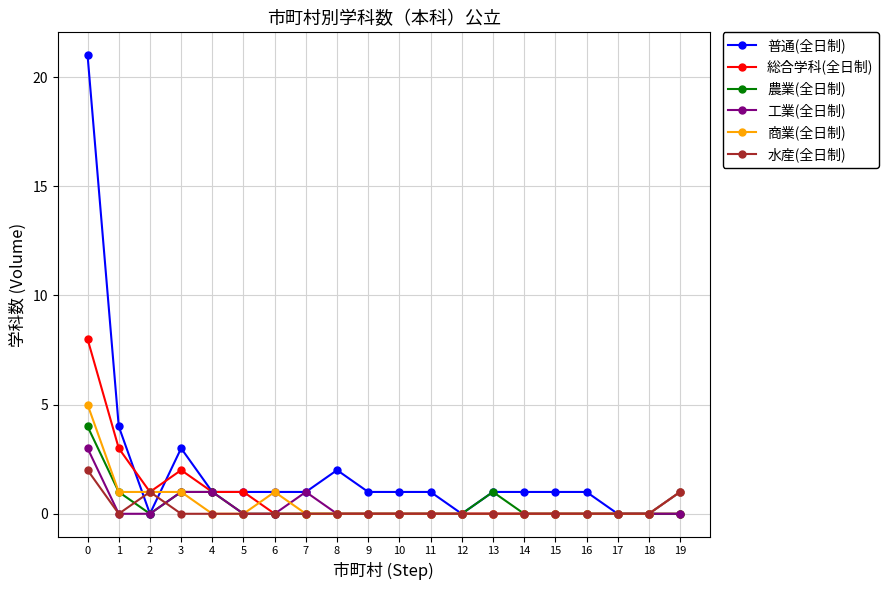

What is the difference between the second highest and minimum values in the 水産(全日制) series?

1